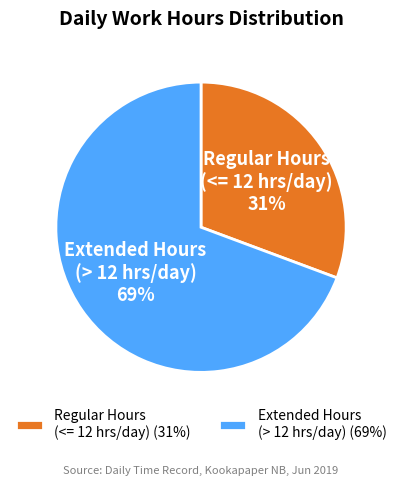

What percentage is the Extended Hours (> 12 hrs/day) slice, to the nearest percent?

69%